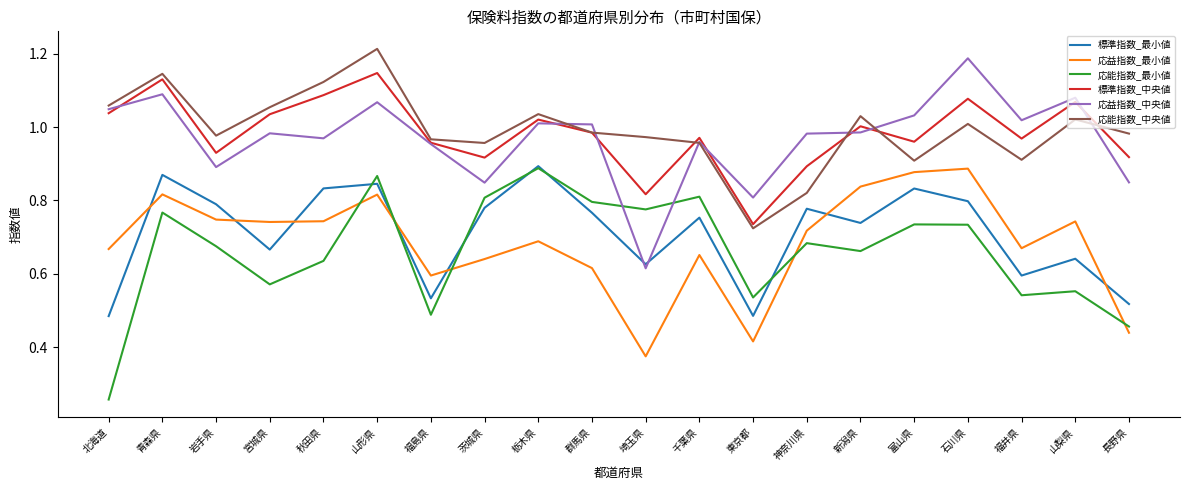

The 応能指数_中央値 series shows 1.8 at 秋田県. True or false?

False